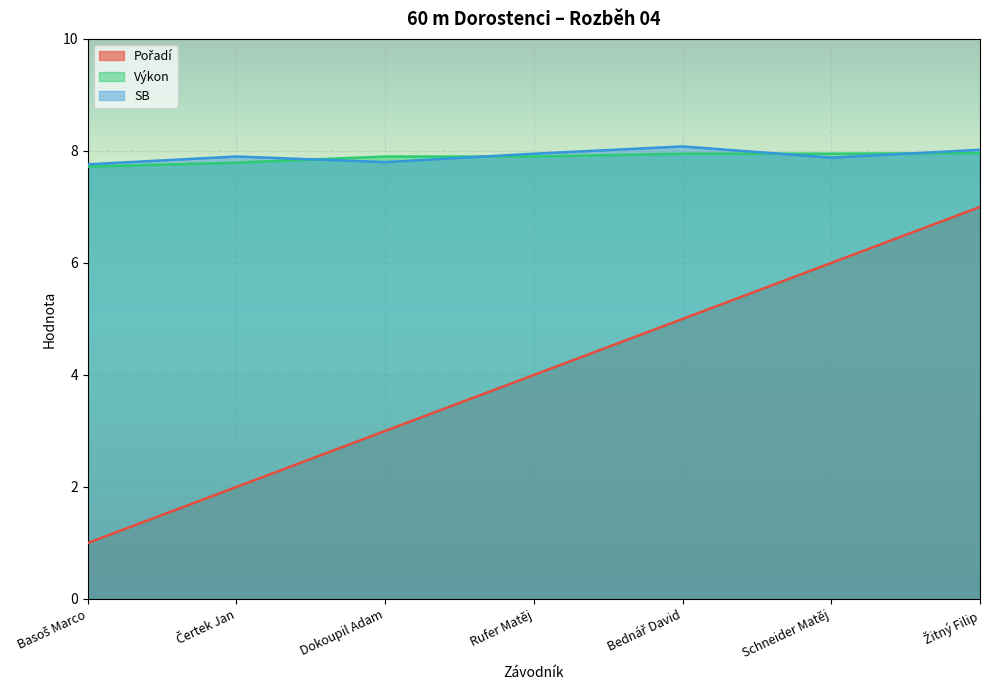

How many lines are shown in the chart?

3